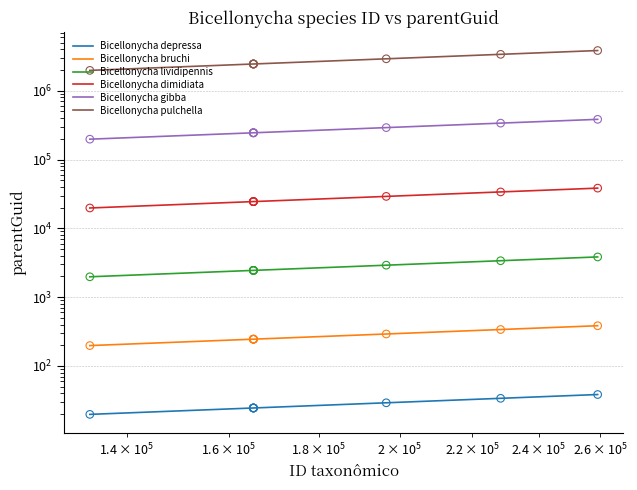

Which series contains the lowest Y value?

Bicellonycha depressa